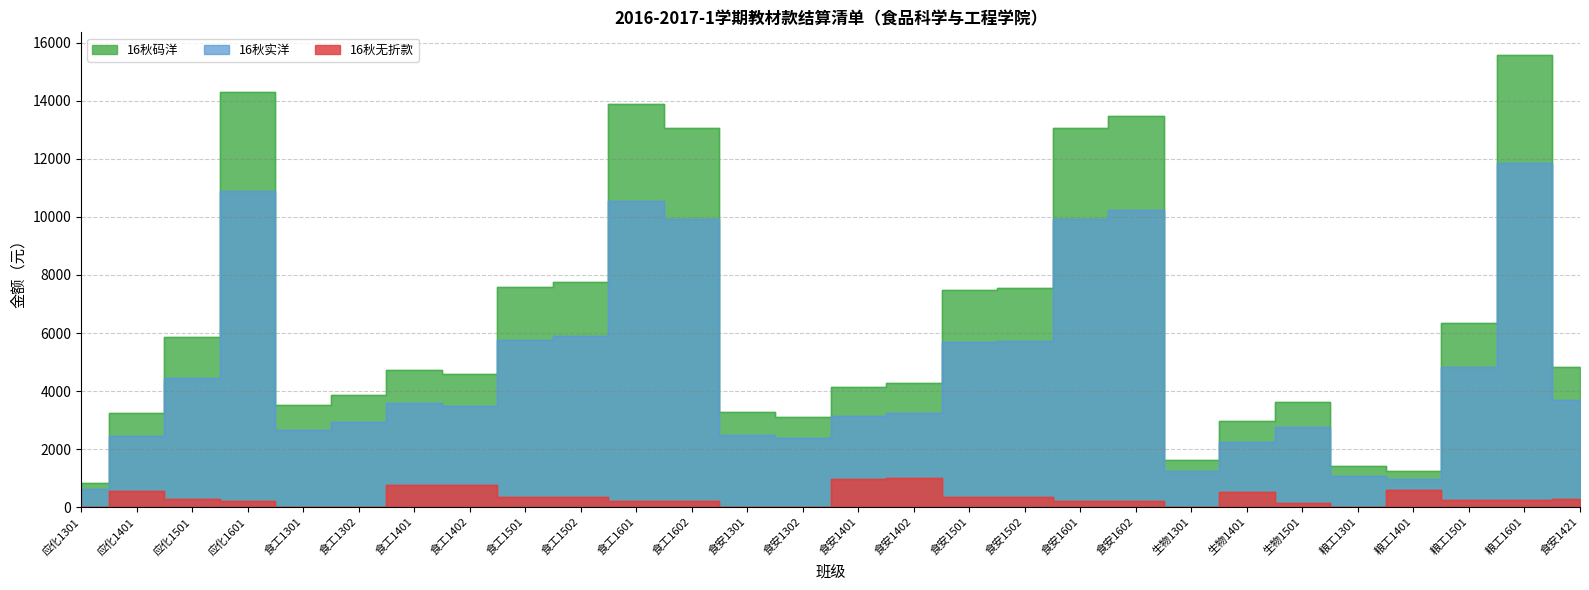

What is the maximum value shown in the chart?

15584.4